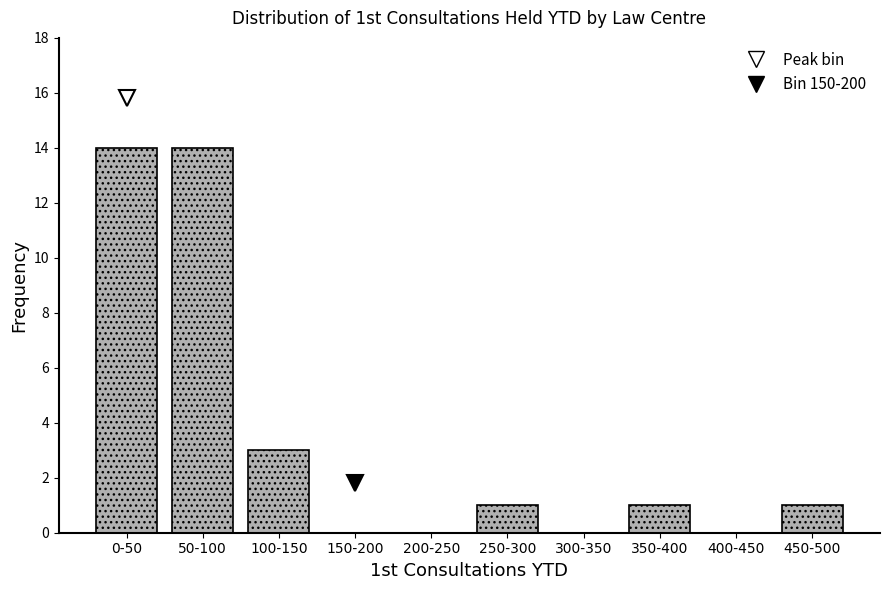

Reading left to right, extract all data points from this chart.

0-50=14	50-100=14	100-150=3	150-200=0	200-250=0	250-300=1	300-350=0	350-400=1	400-450=0	450-500=1